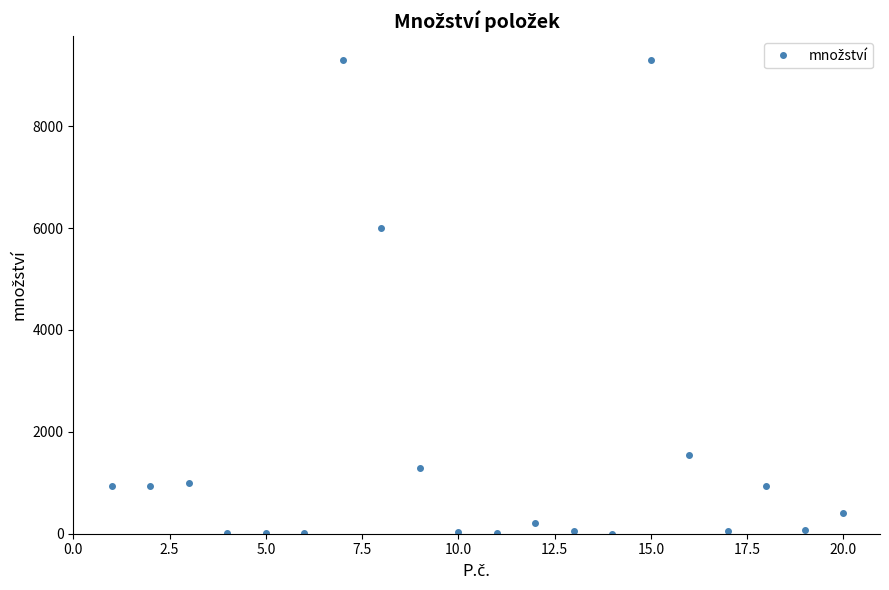

What is the greatest value displayed?

9300.0